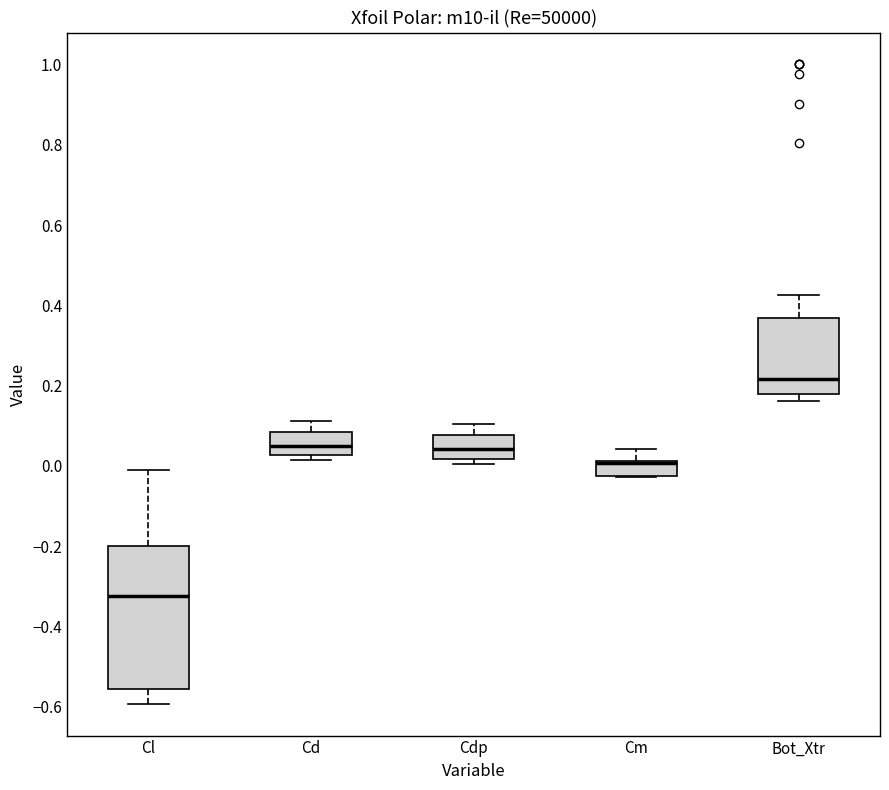

Where does the median line of the box for Bot_Xtr sit on the y-axis? The values are not printed on the chart, so give them approximately, as read against the axis.

0.22